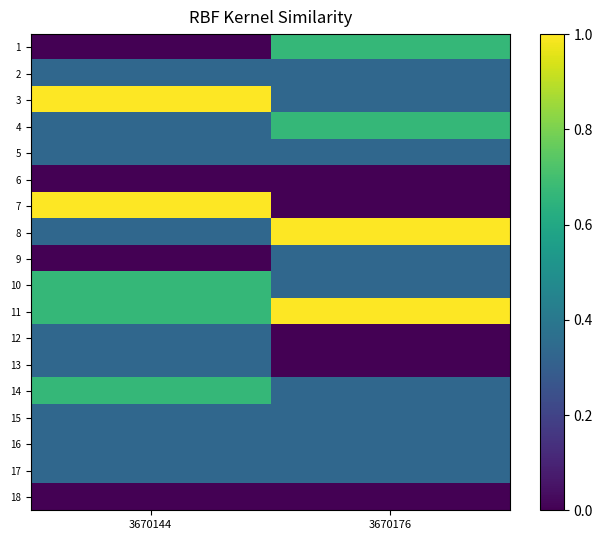

What is the total value across all series at 3670176?

6.3